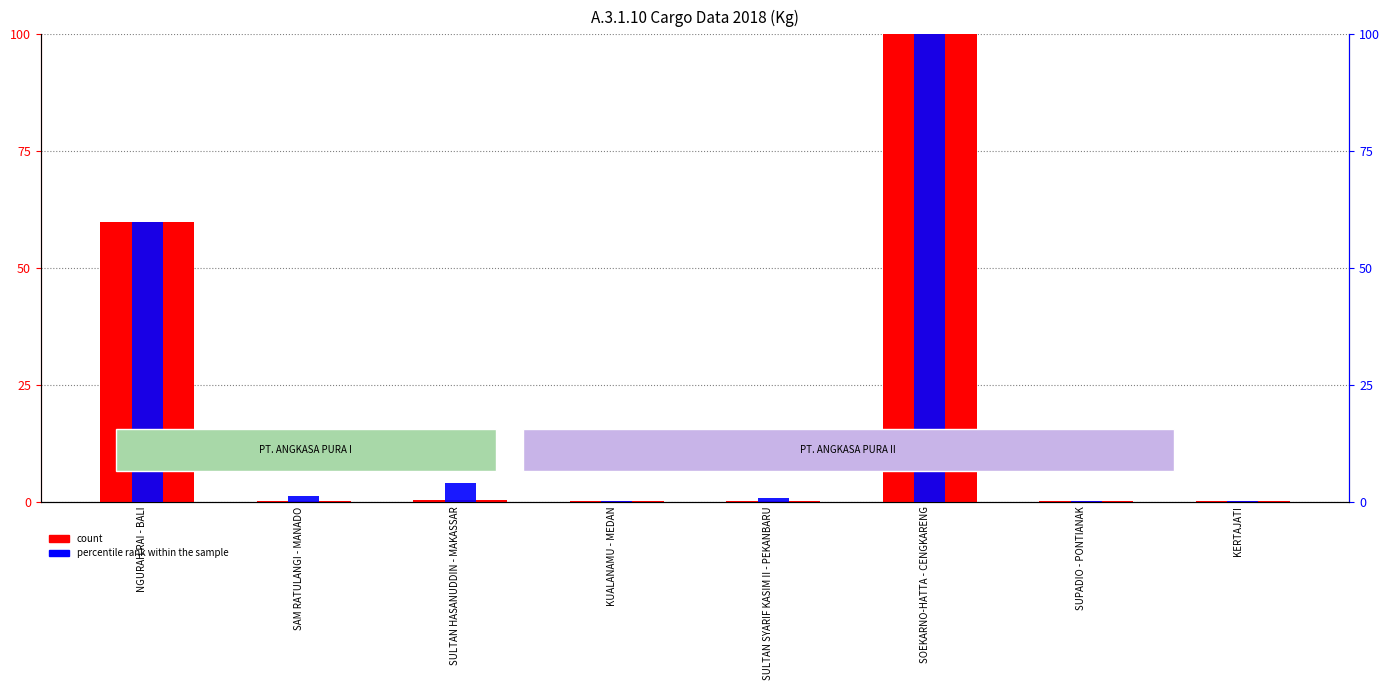

What is the maximum value for count?

100.0